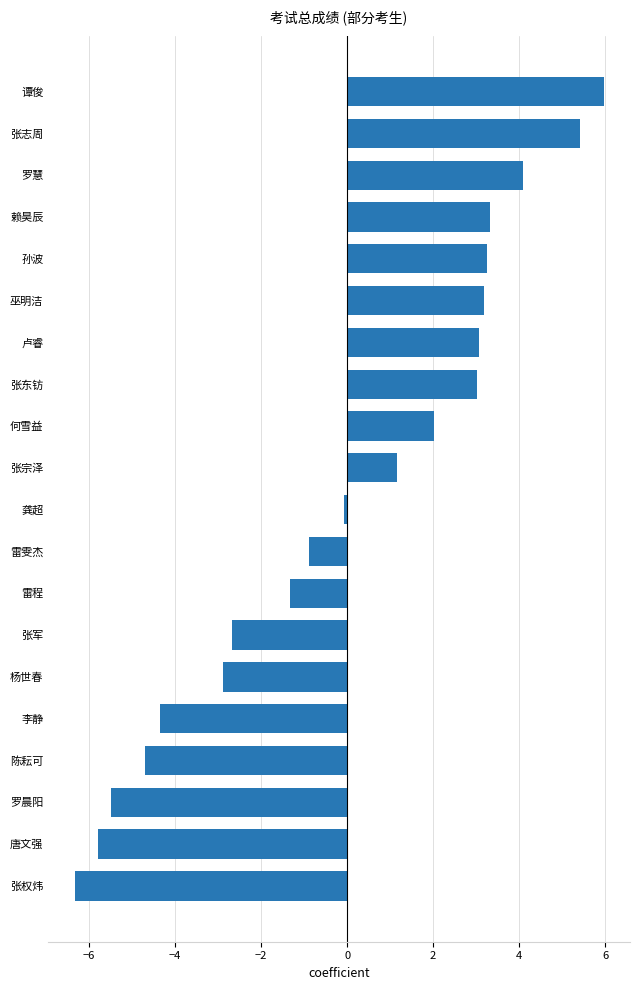

What is the change in value from 雷程 to 谭俊?

+7.3